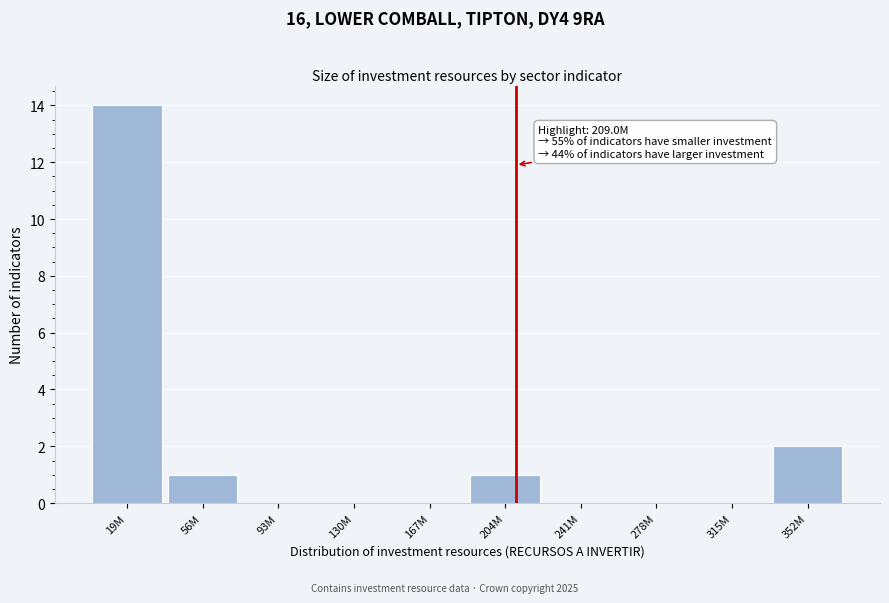

Reading left to right, list all the values displayed in this chart.

19M=14	56M=1	93M=0	130M=0	167M=0	204M=1	241M=0	278M=0	315M=0	352M=2